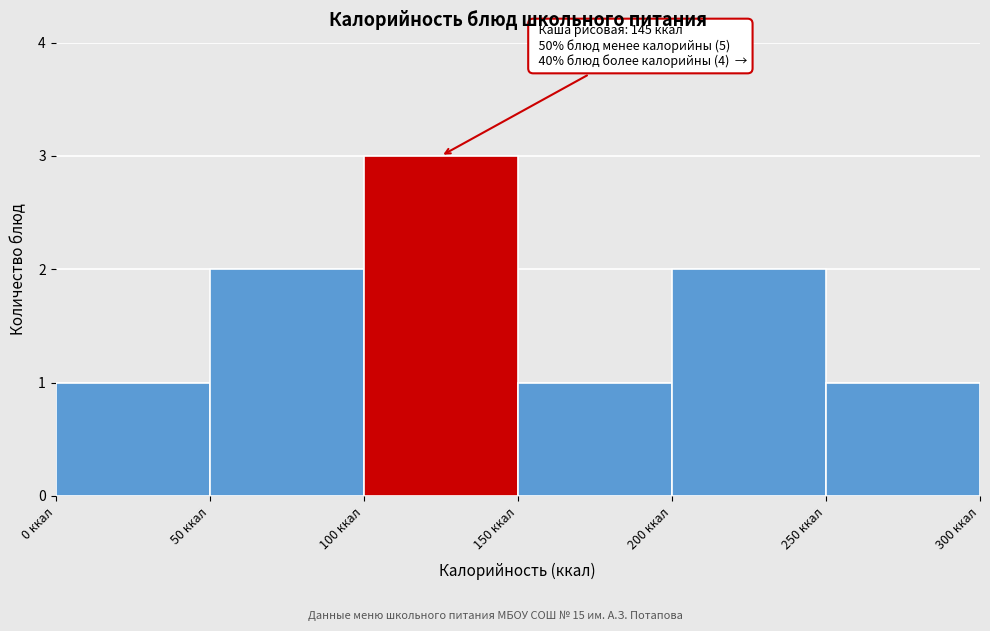

Over which range of the x-axis is the bar tallest?

100 to 150